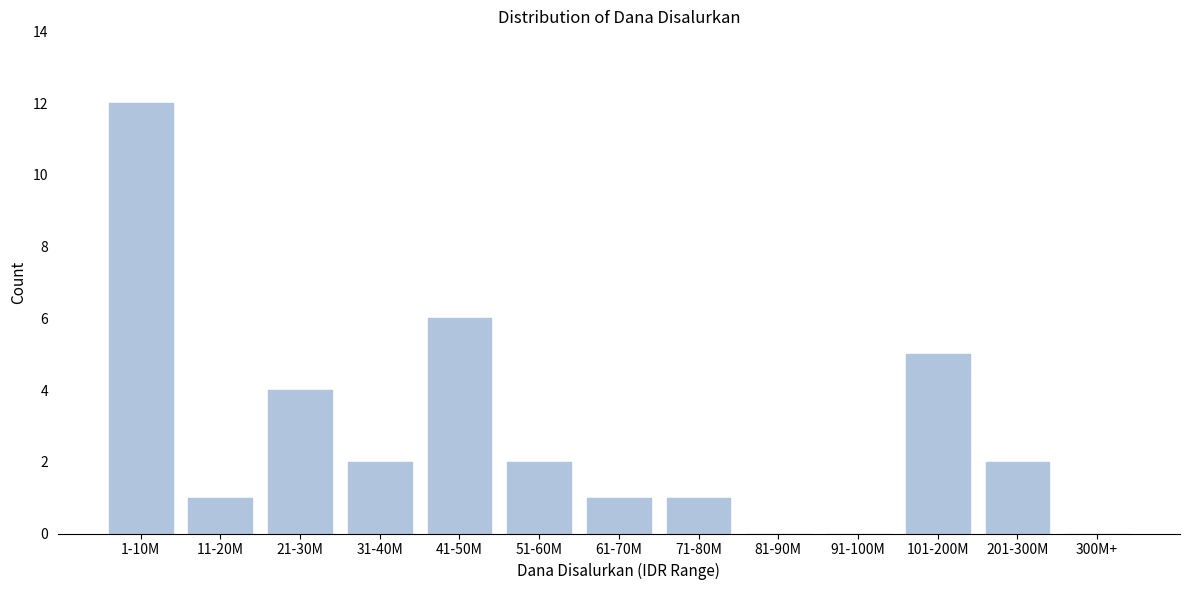

Reading left to right, what are all the values shown in this chart?

1-10M=12	11-20M=1	21-30M=4	31-40M=2	41-50M=6	51-60M=2	61-70M=1	71-80M=1	81-90M=0	91-100M=0	101-200M=5	201-300M=2	300M+=0